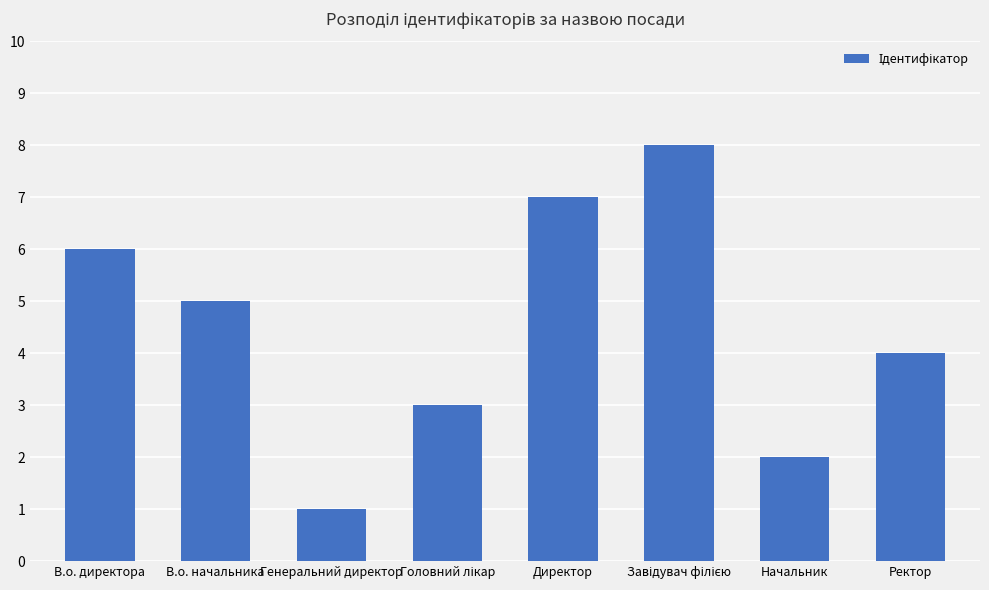

What is the minimum value shown in the chart?

1